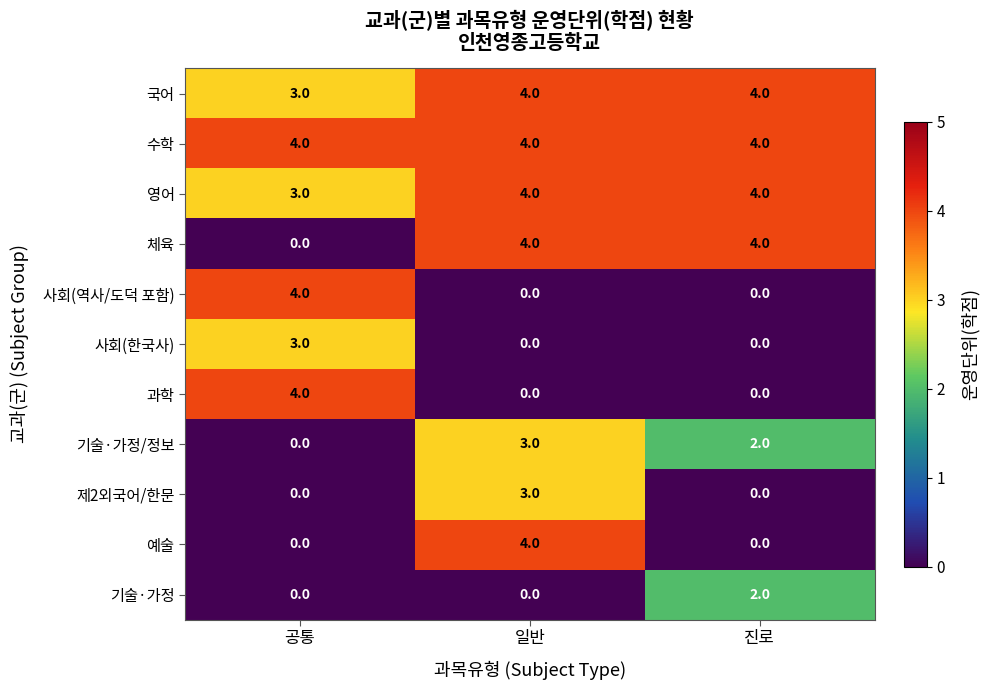

What is the sum of all 제2외국어/한문 values?

3